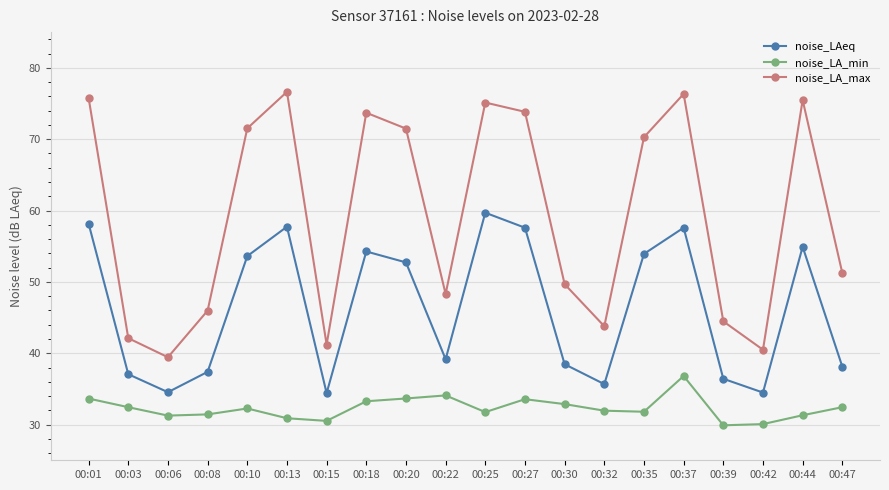

What is the difference between the maximum and minimum values in the noise_LA_max series?

37.2